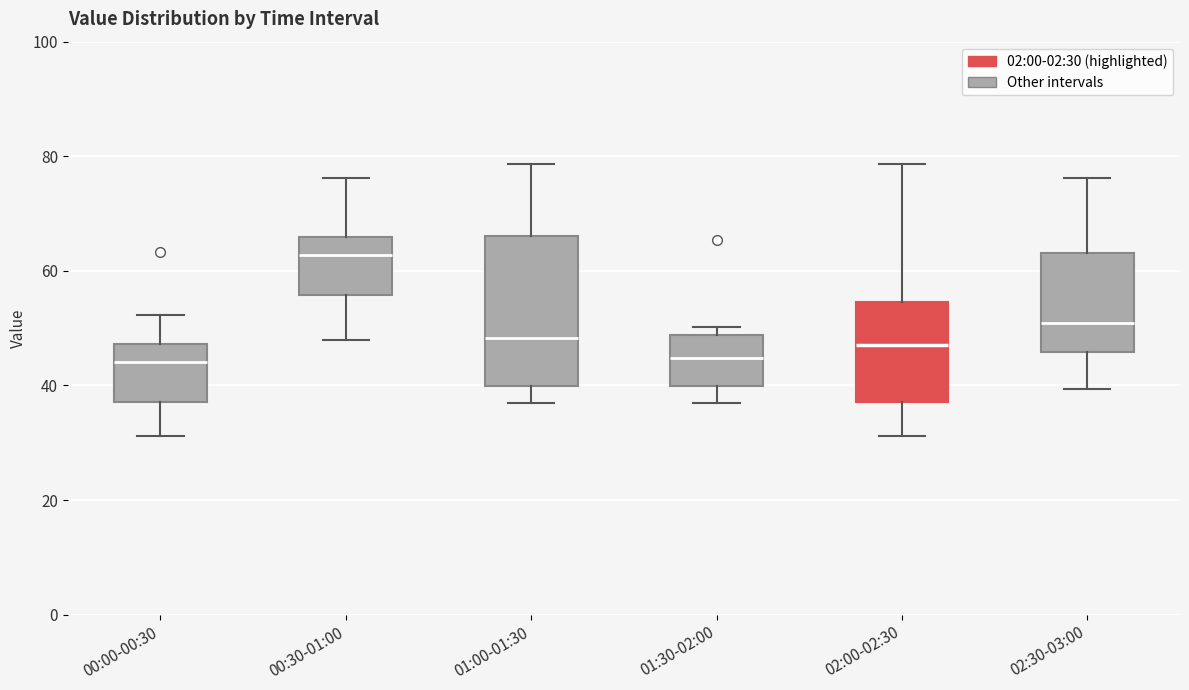

Reading left to right, read every box against the y-axis: the position of its median line, the range the box covers, and the ends of its whiskers. The values are not printed on the chart, so give them approximately, as read against the axis.

00:00-00:30: median 44, box 38 to 48, whiskers 32 to 52
00:30-01:00: median 62, box 56 to 66, whiskers 48 to 76
01:00-01:30: median 48, box 40 to 66, whiskers 36 to 78
01:30-02:00: median 44, box 40 to 48, whiskers 36 to 50
02:00-02:30: median 46, box 38 to 54, whiskers 32 to 78
02:30-03:00: median 50, box 46 to 64, whiskers 40 to 76